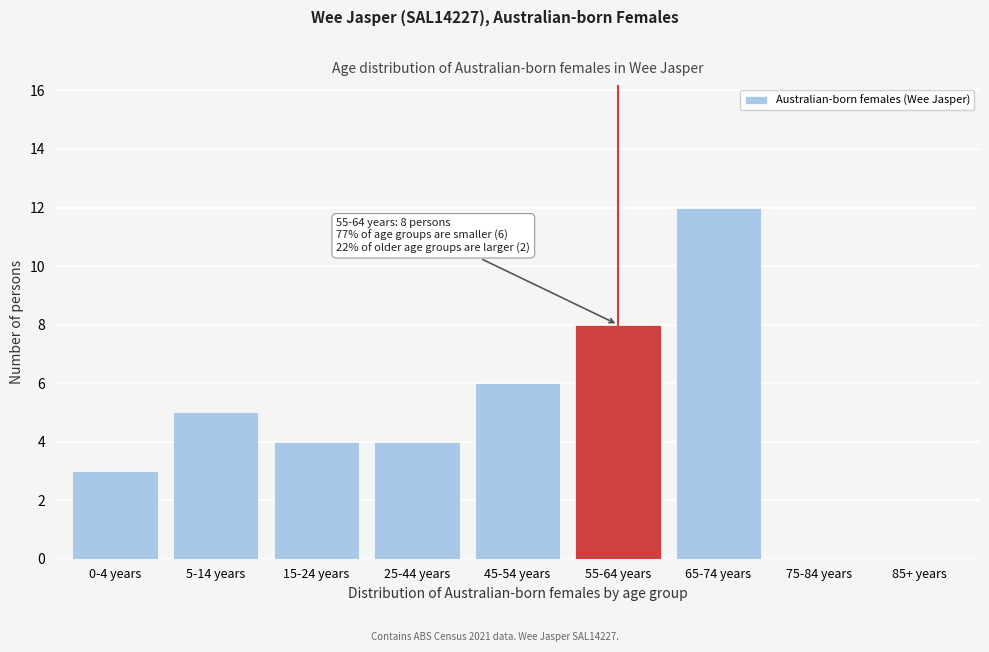

Reading left to right, transcribe all the data shown in this chart.

0-4 years=3	5-14 years=5	15-24 years=4	25-44 years=4	45-54 years=6	55-64 years=8	65-74 years=12	75-84 years=0	85+ years=0